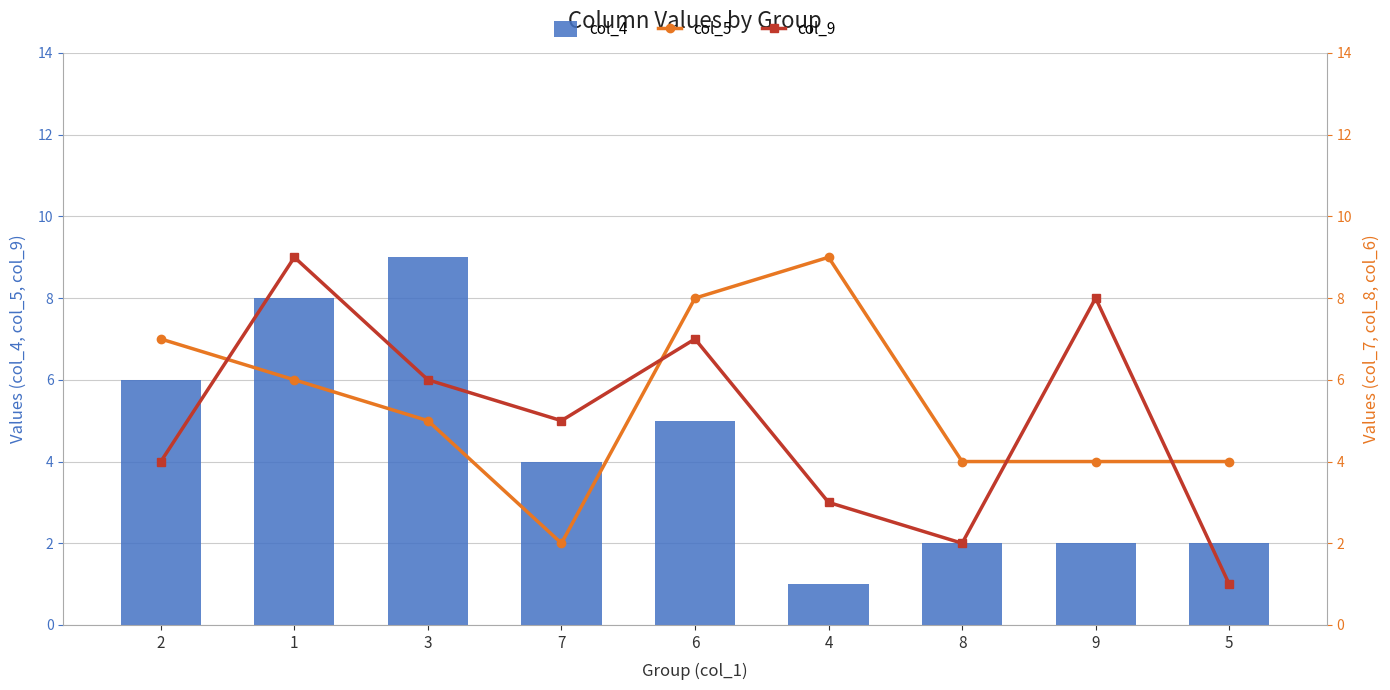

What is the difference between the highest and lowest values at 6?

3